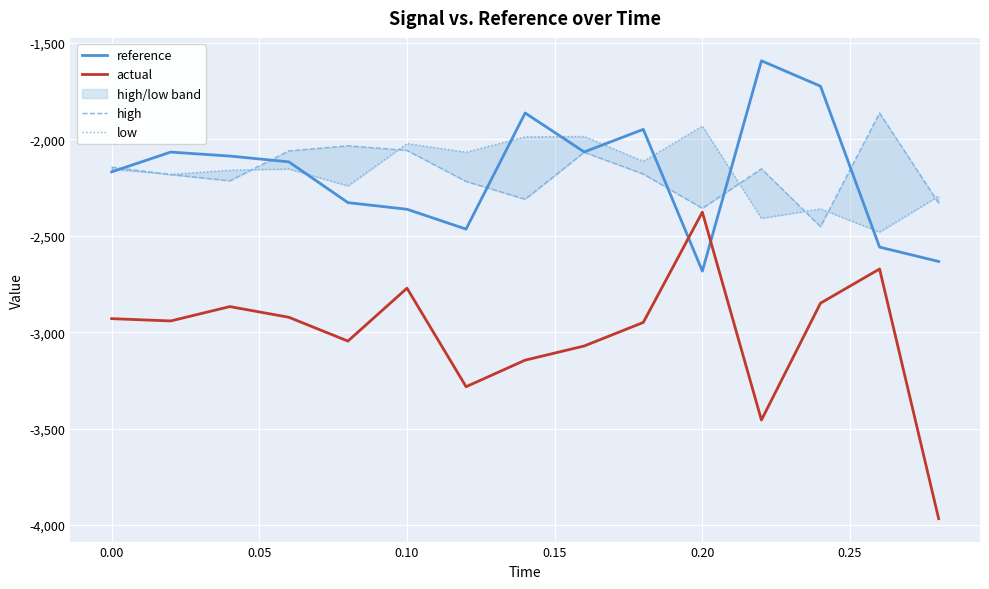

At how many categories does at least one series exceed -2083?

12